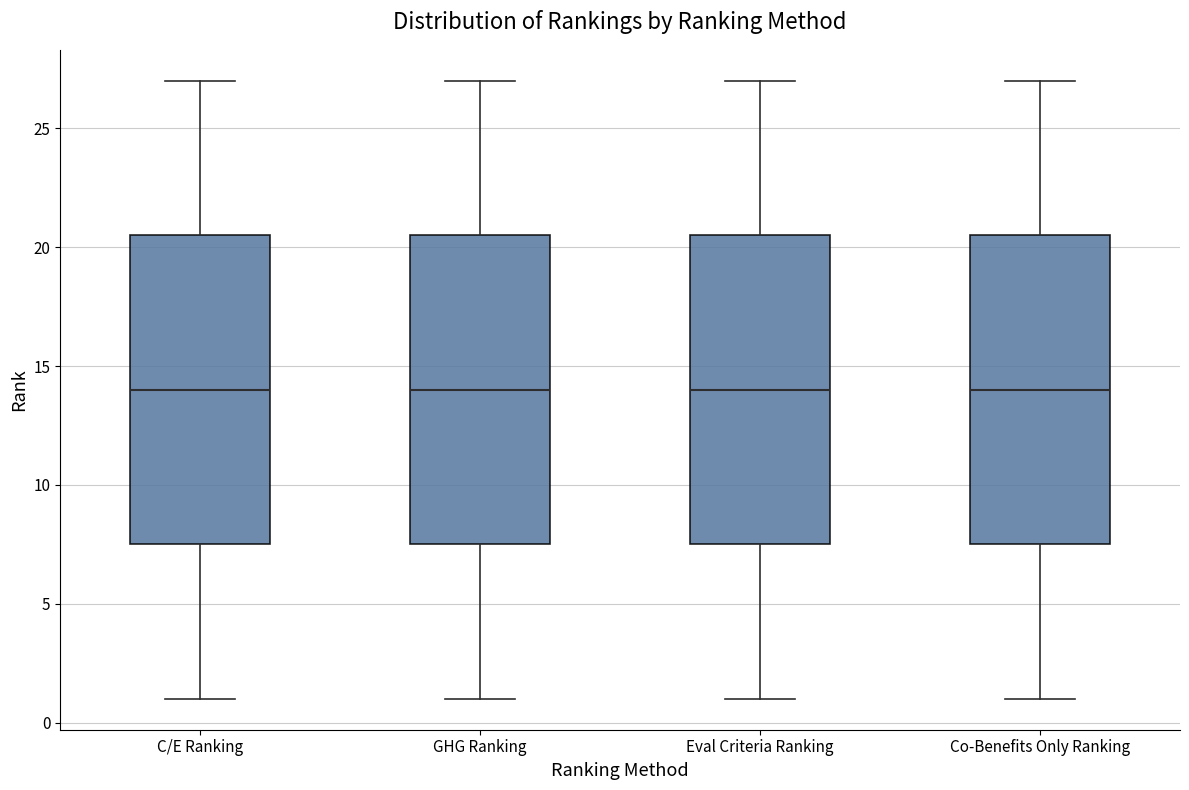

Reading left to right, read every box against the y-axis: the position of its median line, the range the box covers, and the ends of its whiskers. The values are not printed on the chart, so give them approximately, as read against the axis.

C/E Ranking: median 14.0, box 7.5 to 20.5, whiskers 1.0 to 27.0
GHG Ranking: median 14.0, box 7.5 to 20.5, whiskers 1.0 to 27.0
Eval Criteria Ranking: median 14.0, box 7.5 to 20.5, whiskers 1.0 to 27.0
Co-Benefits Only Ranking: median 14.0, box 7.5 to 20.5, whiskers 1.0 to 27.0